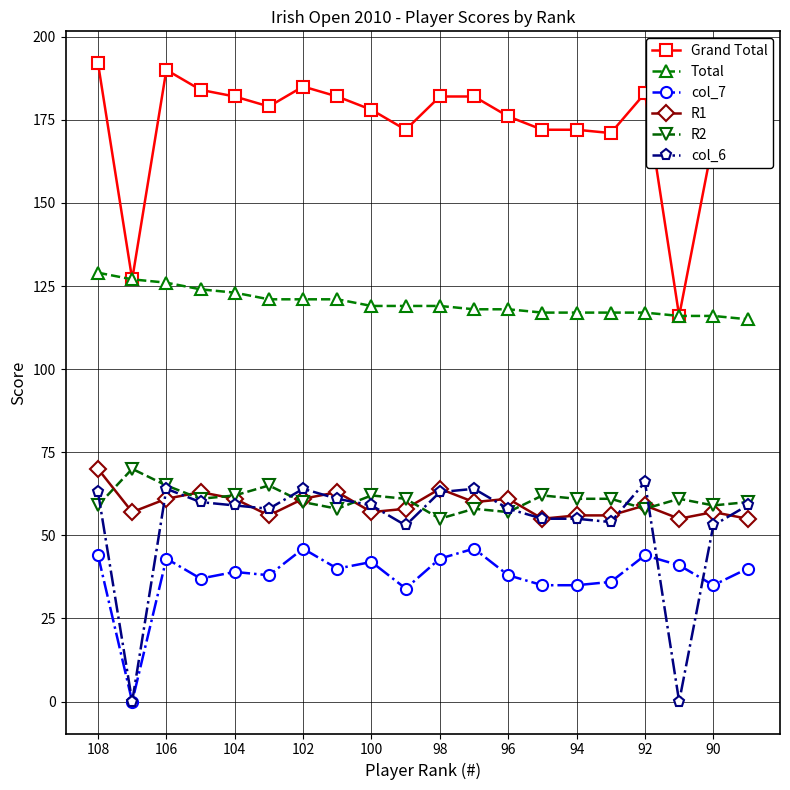

Which series has the largest total across all categories?

Grand Total